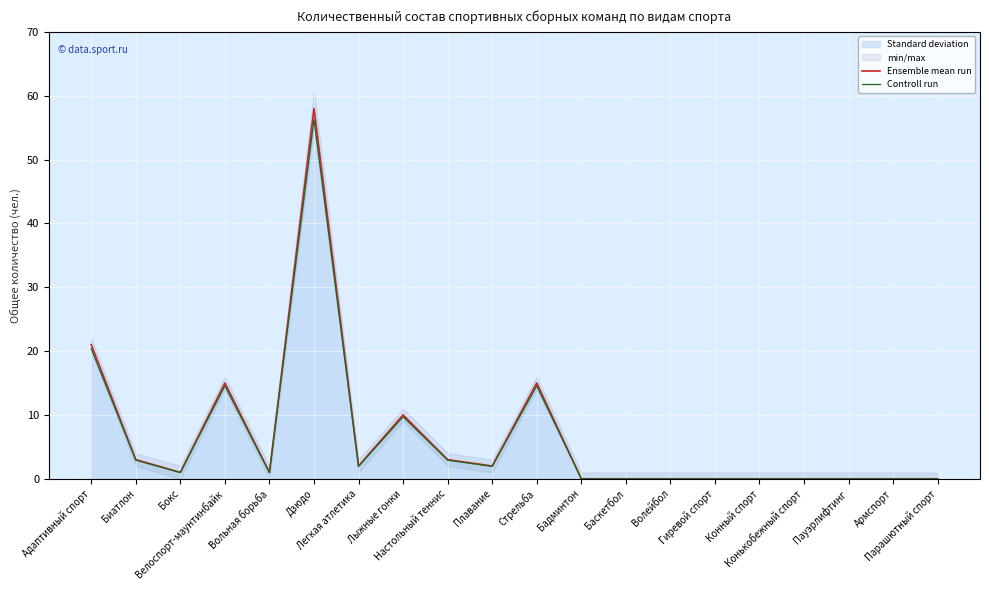

At which category is the sum across all series the highest?

Дзюдо